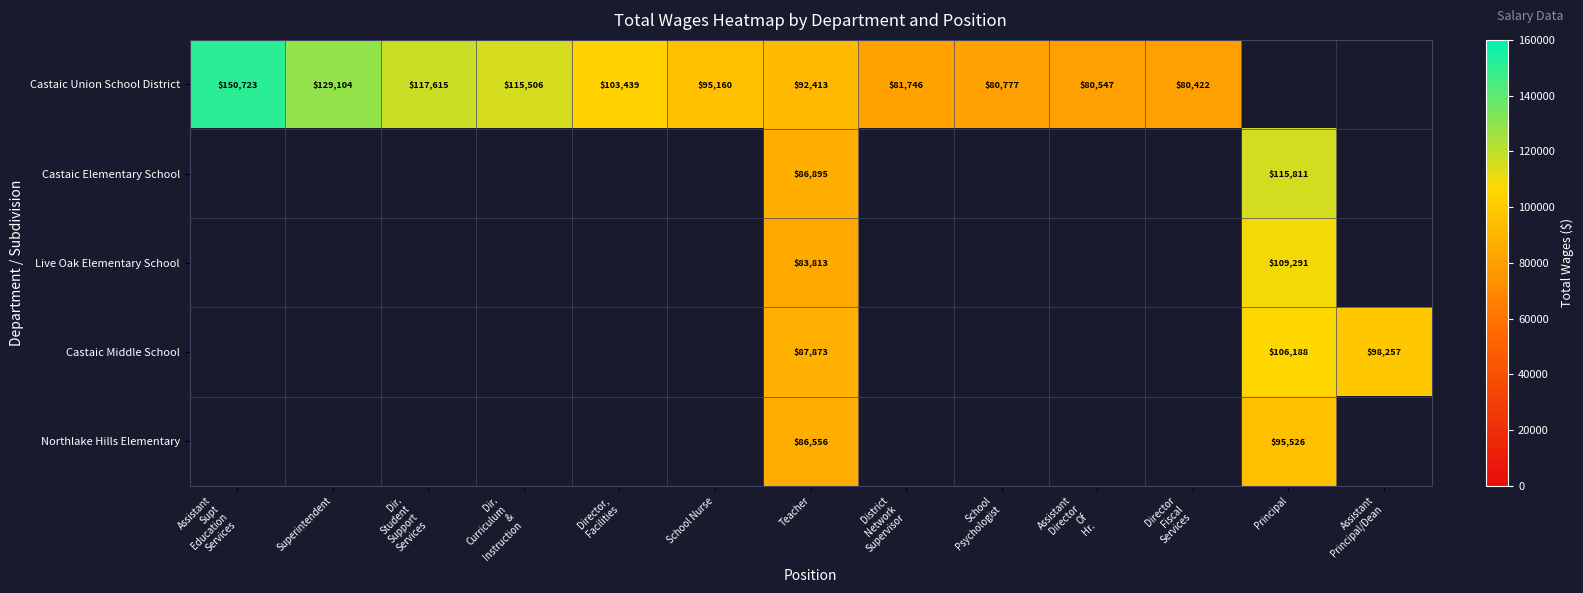

What is the total value across all series at Teacher?

437550